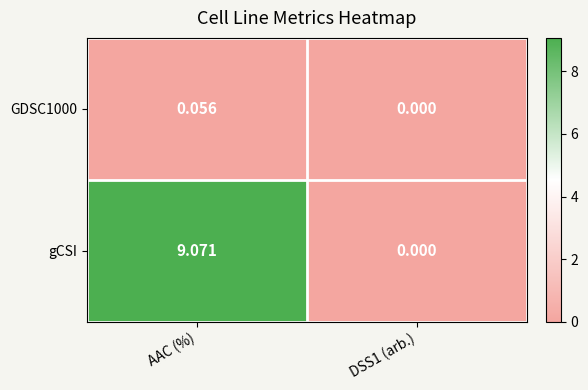

What is the spread (max minus min) of values at AAC (%)?

9.0